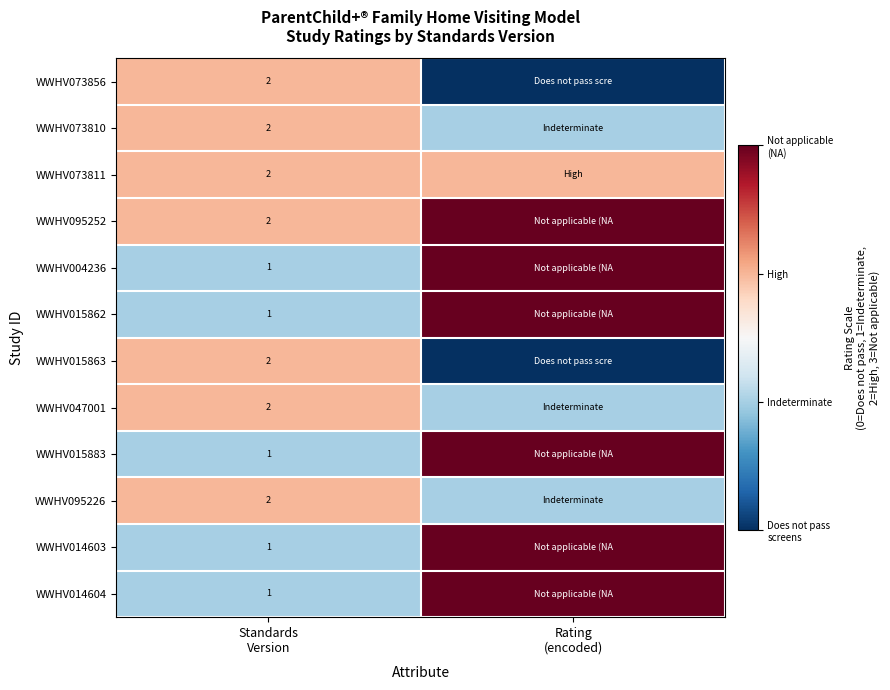

The value of WWHV095226 at Rating (encoded) is 1. True or false?

False